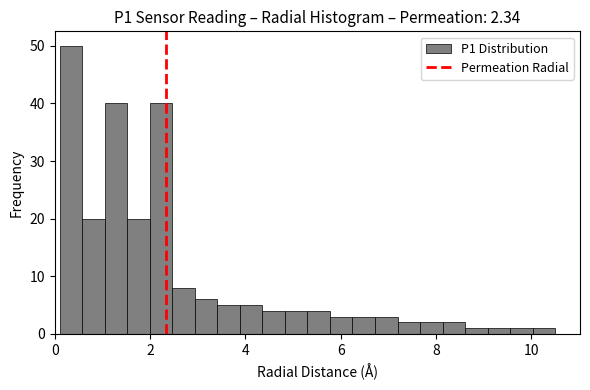

Around what value on the x-axis is the tallest bar? Give the approximate position of its centre, as read against the axis.

0.4